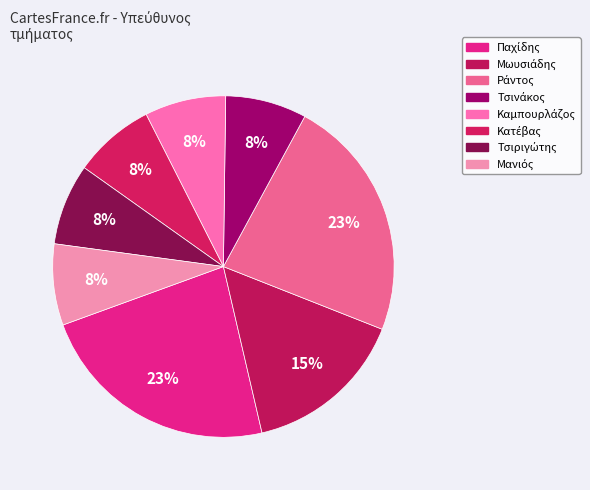

How many slices are in this pie chart?

8